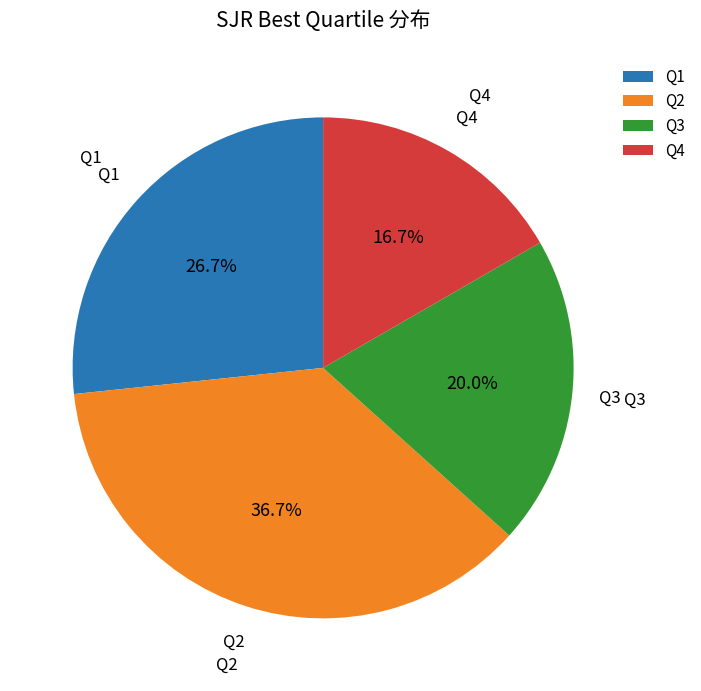

Combined, do Q3 and Q4 account for over 50%?

No